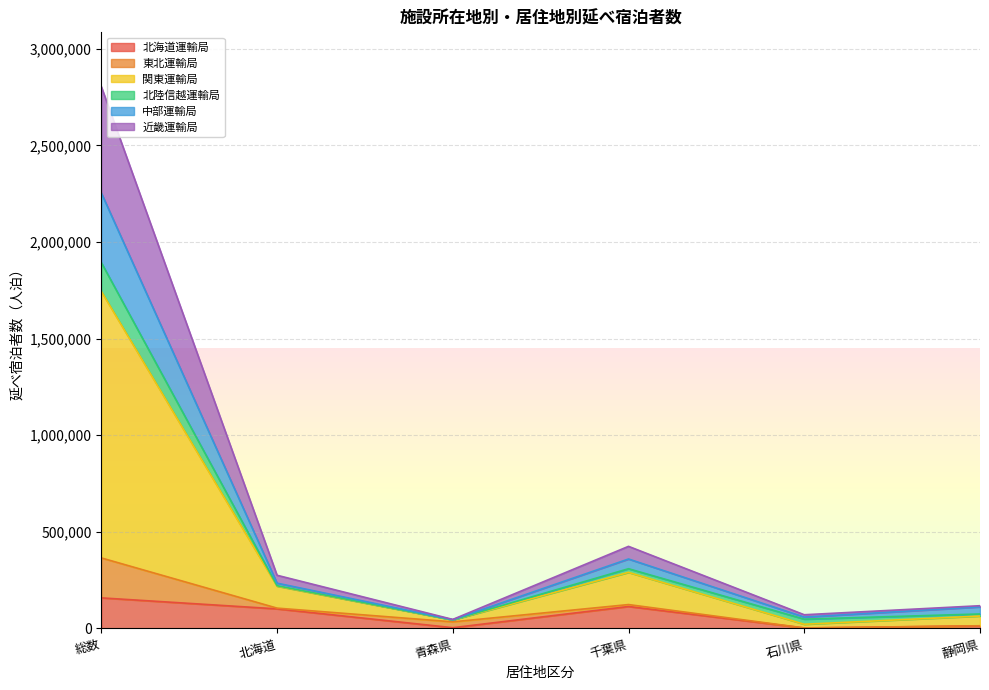

At which category is the sum across all series the highest?

総数